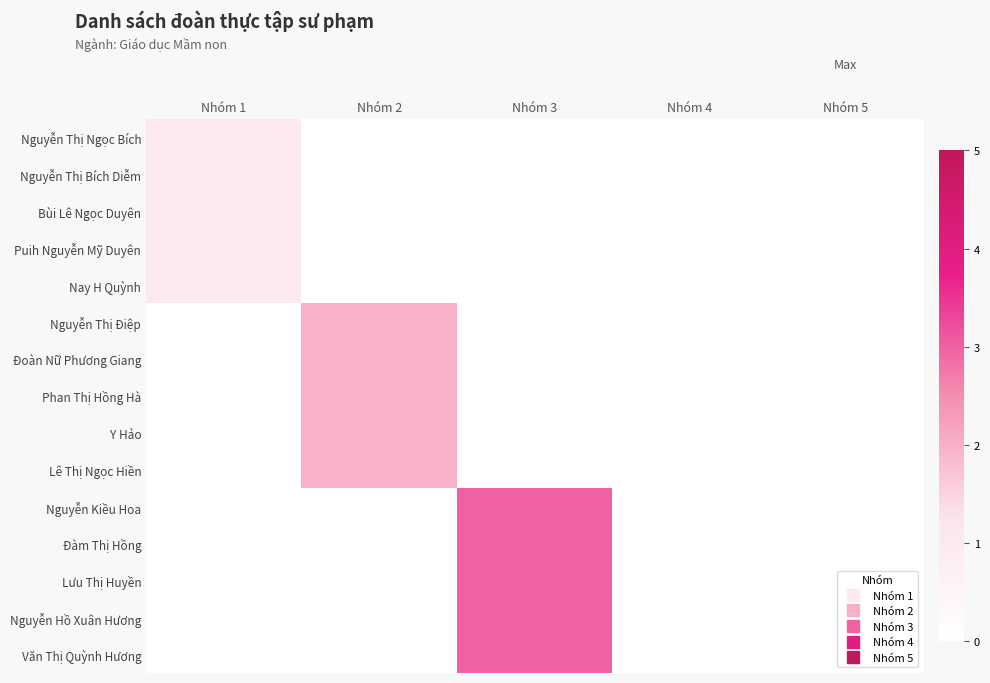

What is the maximum value shown in the chart?

3